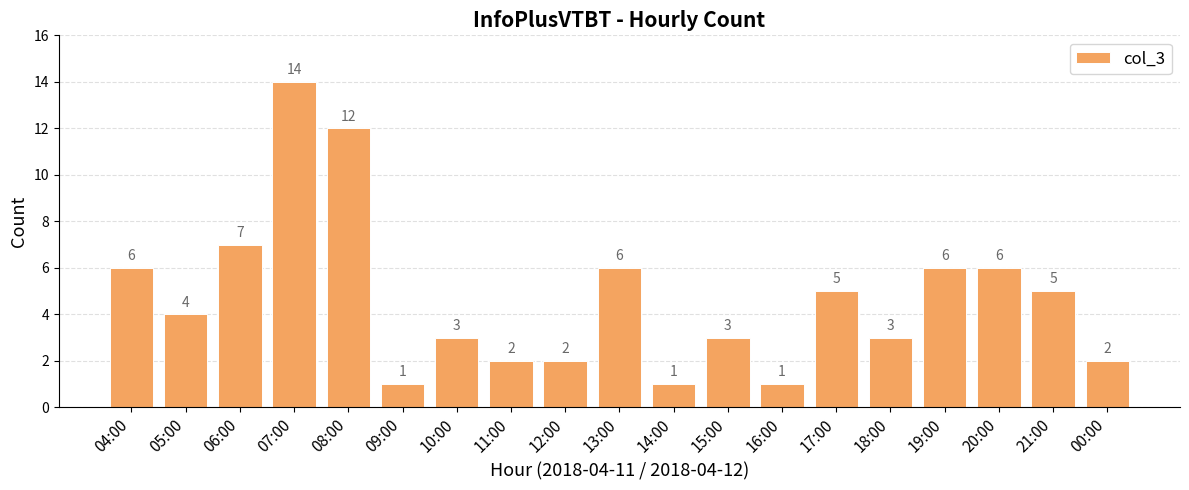

The chart shows a value of 1 at 16:00. True or false?

True